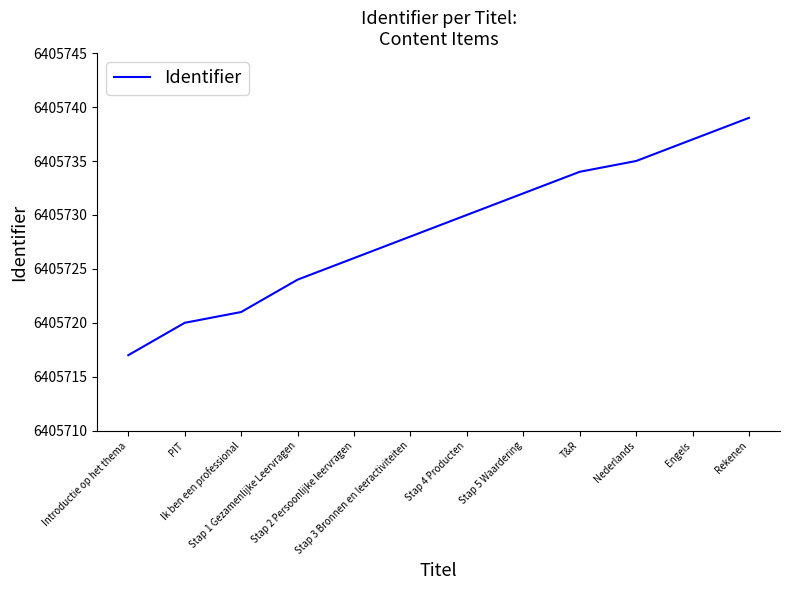

Count the number of categories in the chart.

12